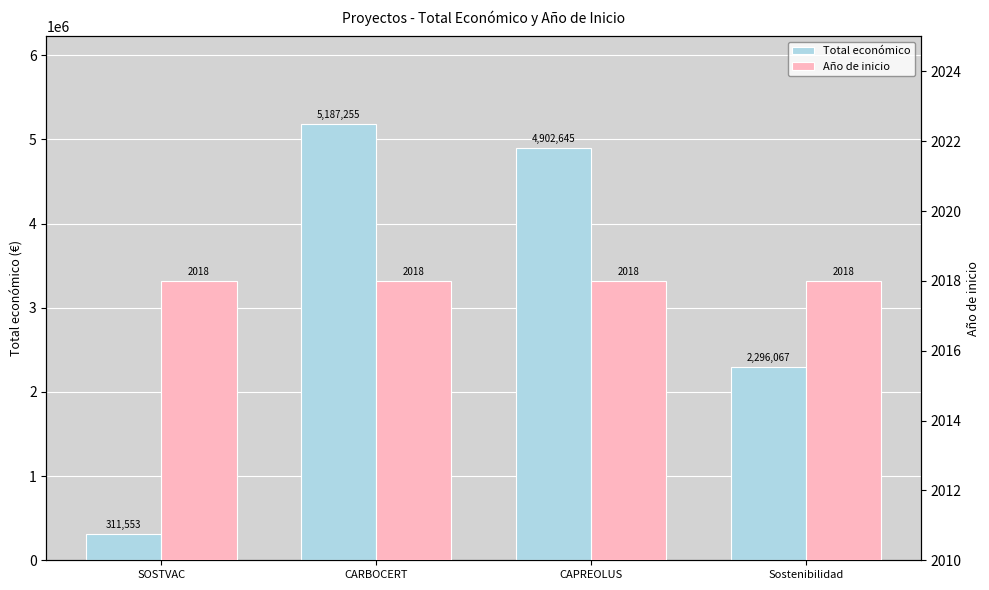

At which label does Total económico reach its peak?

CARBOCERT